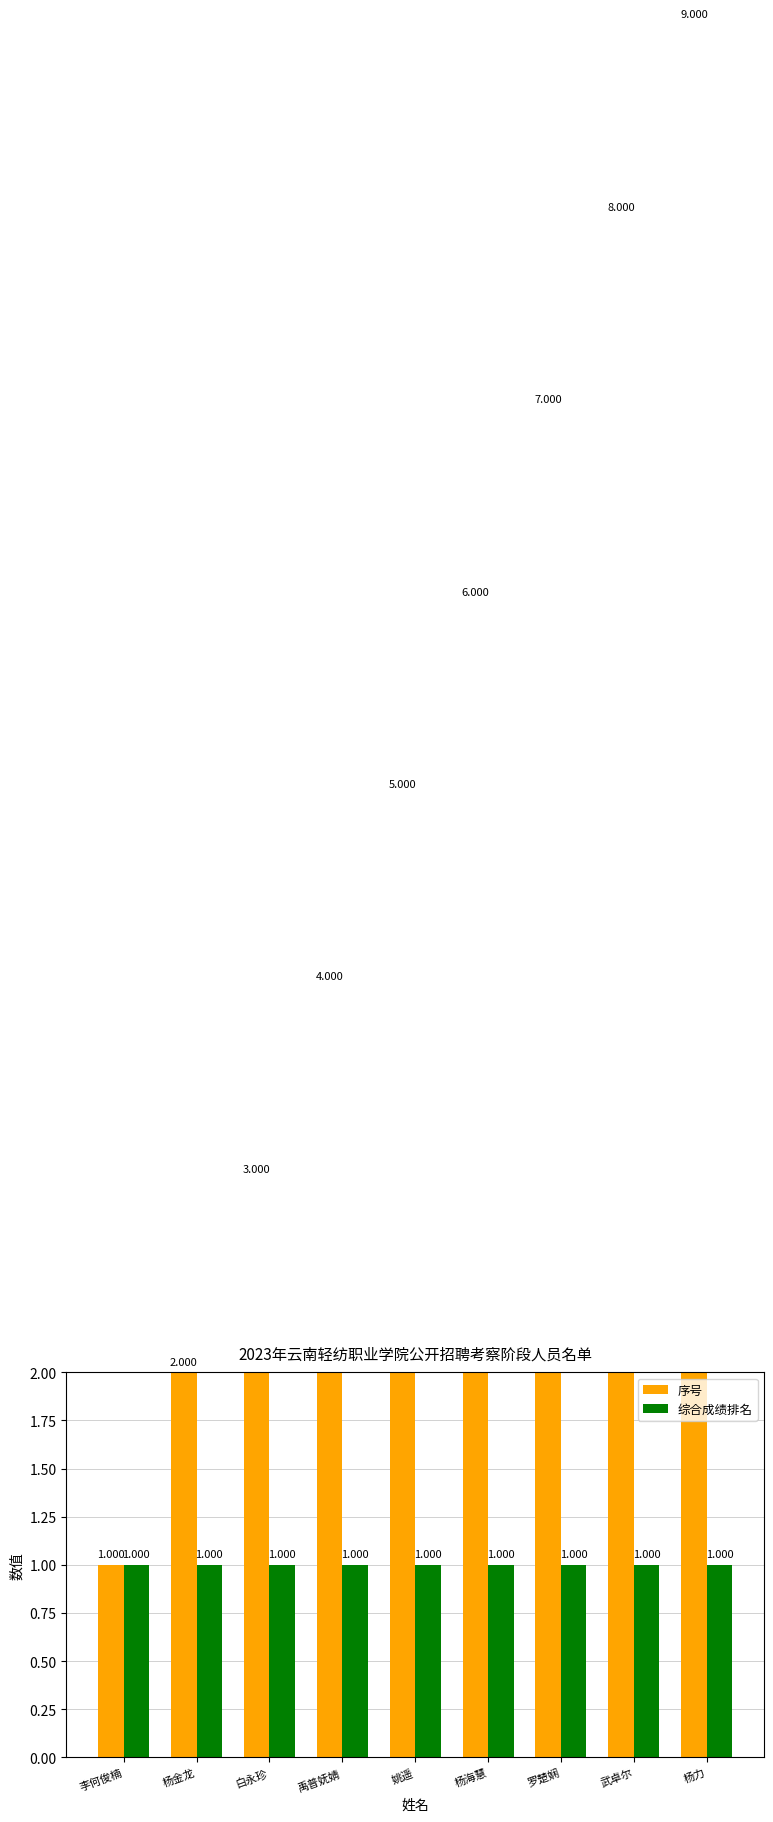

True or false: 综合成绩排名 has a value of 1 at 白永珍.

True